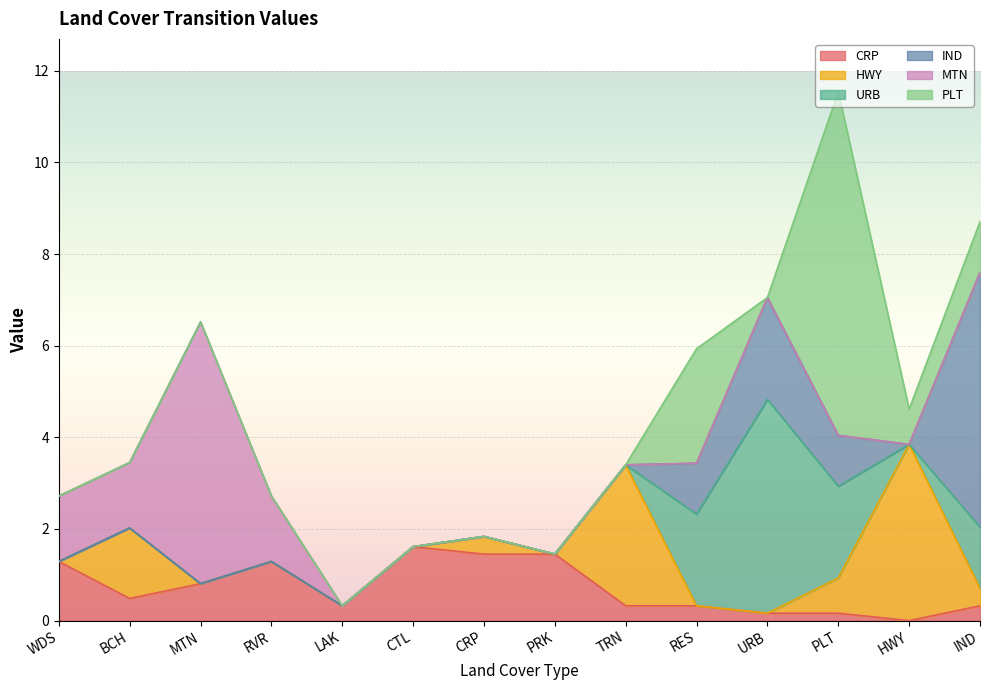

True or false: HWY has a value of 0.8 at PLT.

True